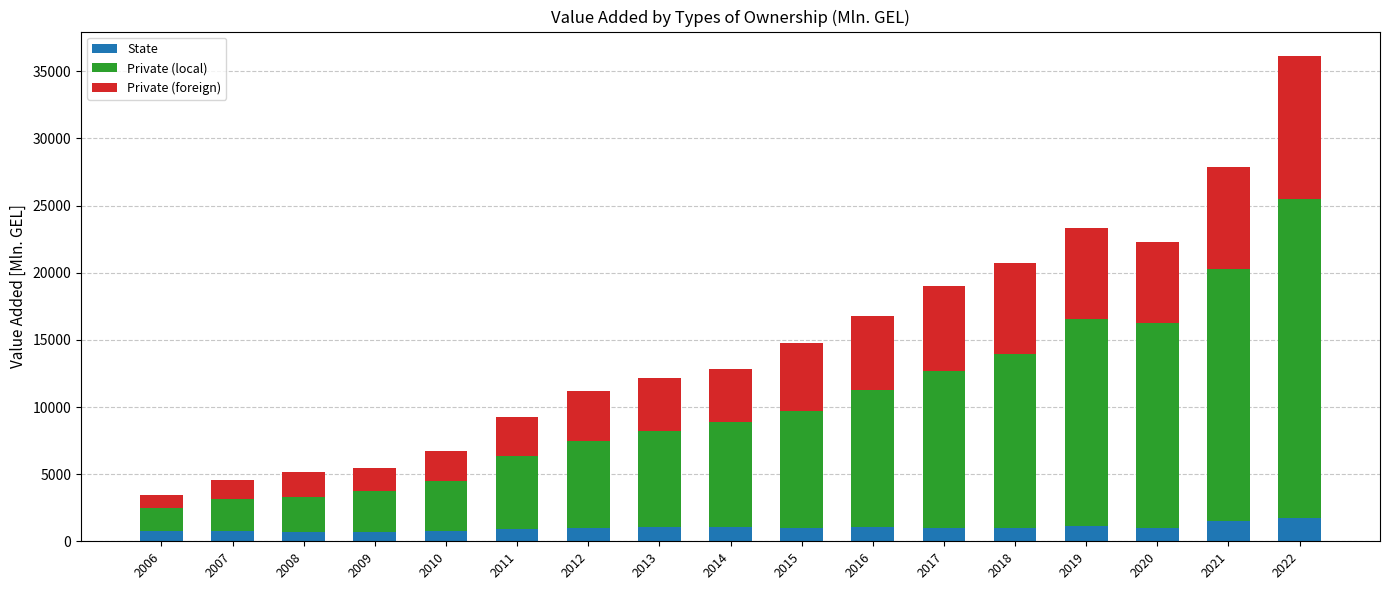

At which category is the sum across all series the highest?

2022